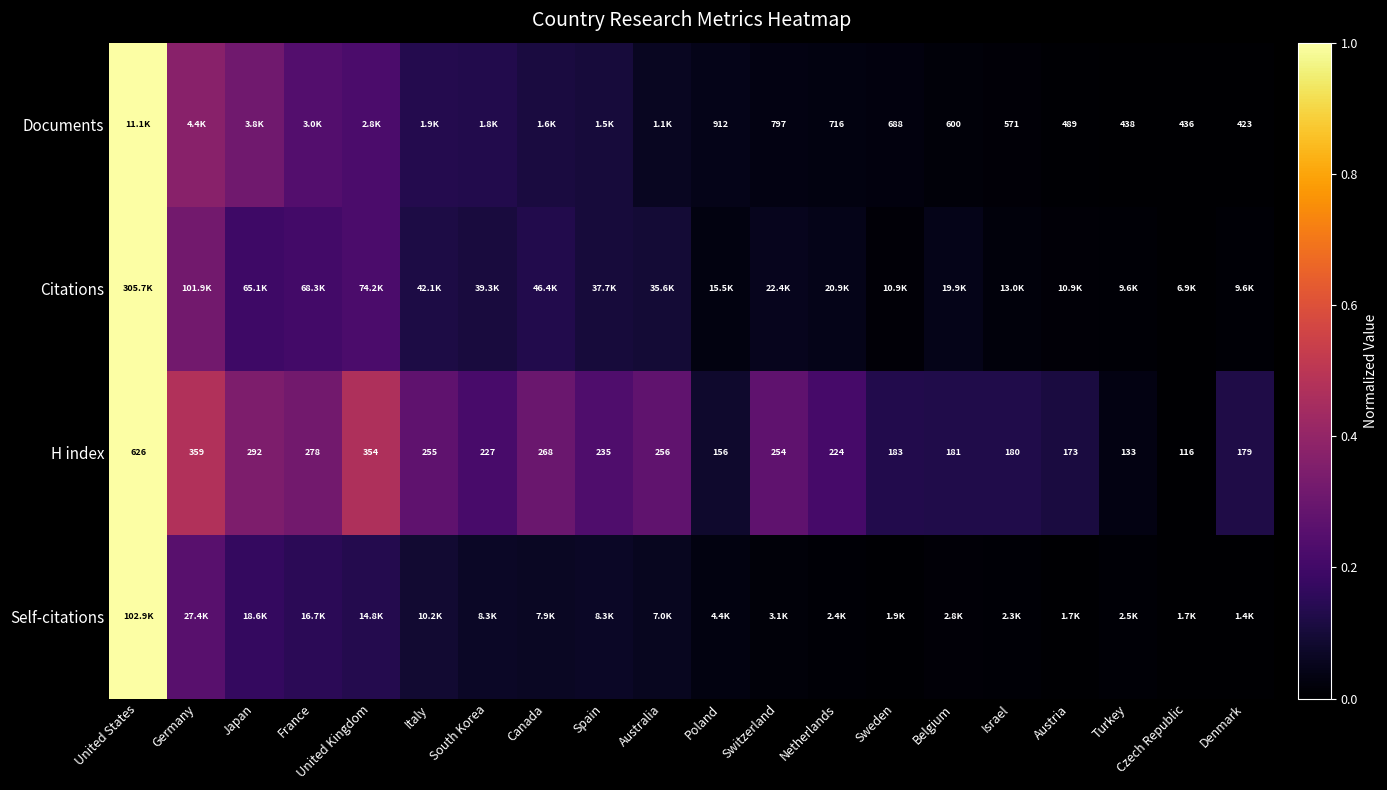

At which label does H index first exceed 235?

United States